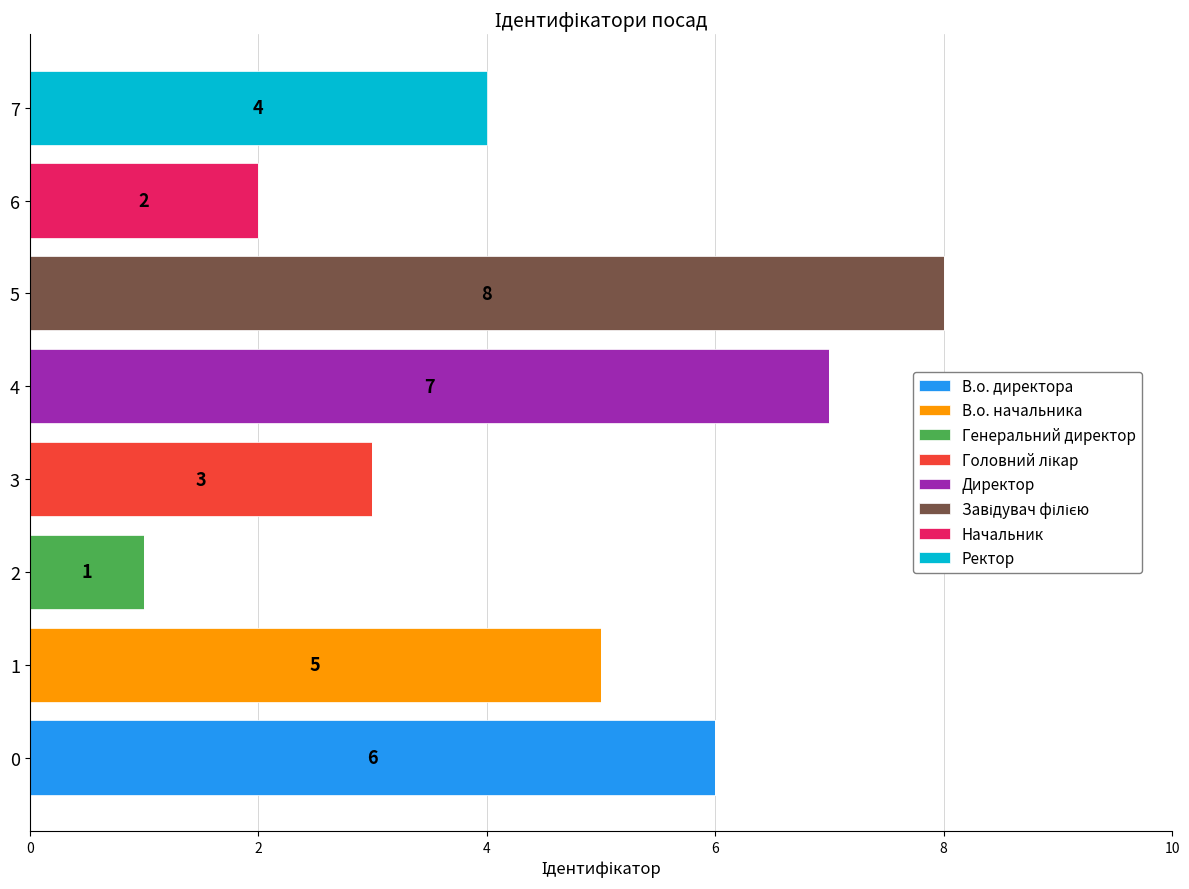

How many categories are shown in the chart?

8